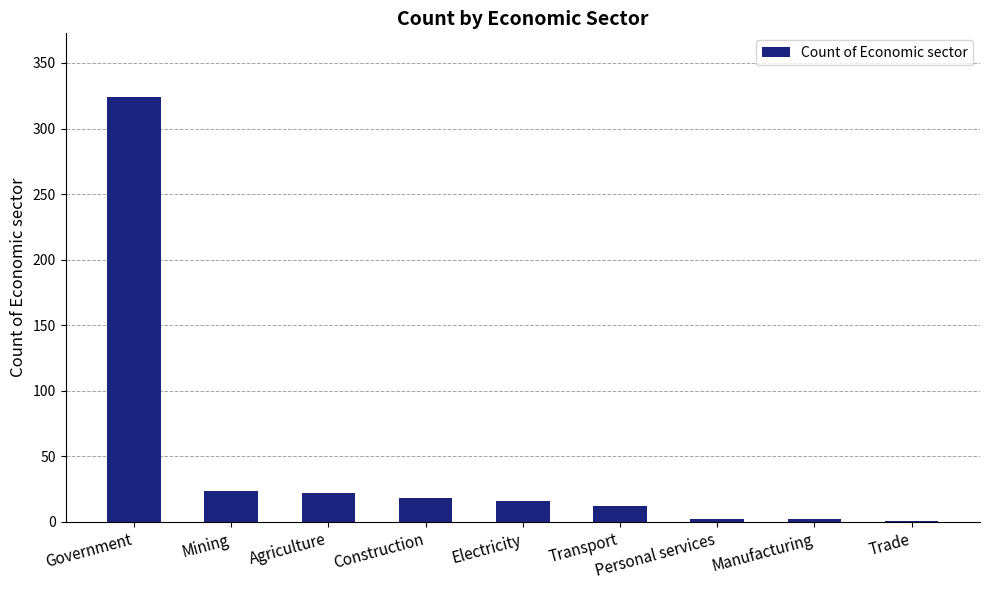

The chart shows a value of 12 at Transport. True or false?

True